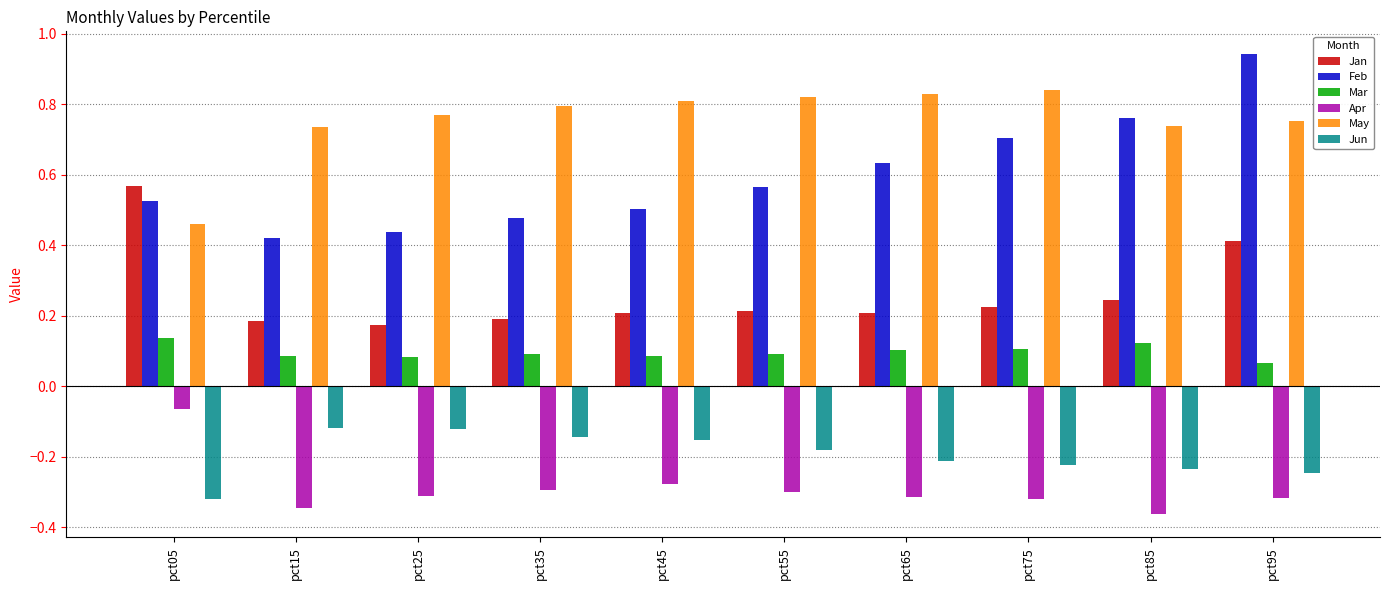

The Jun series shows -0.1 at pct85. True or false?

False